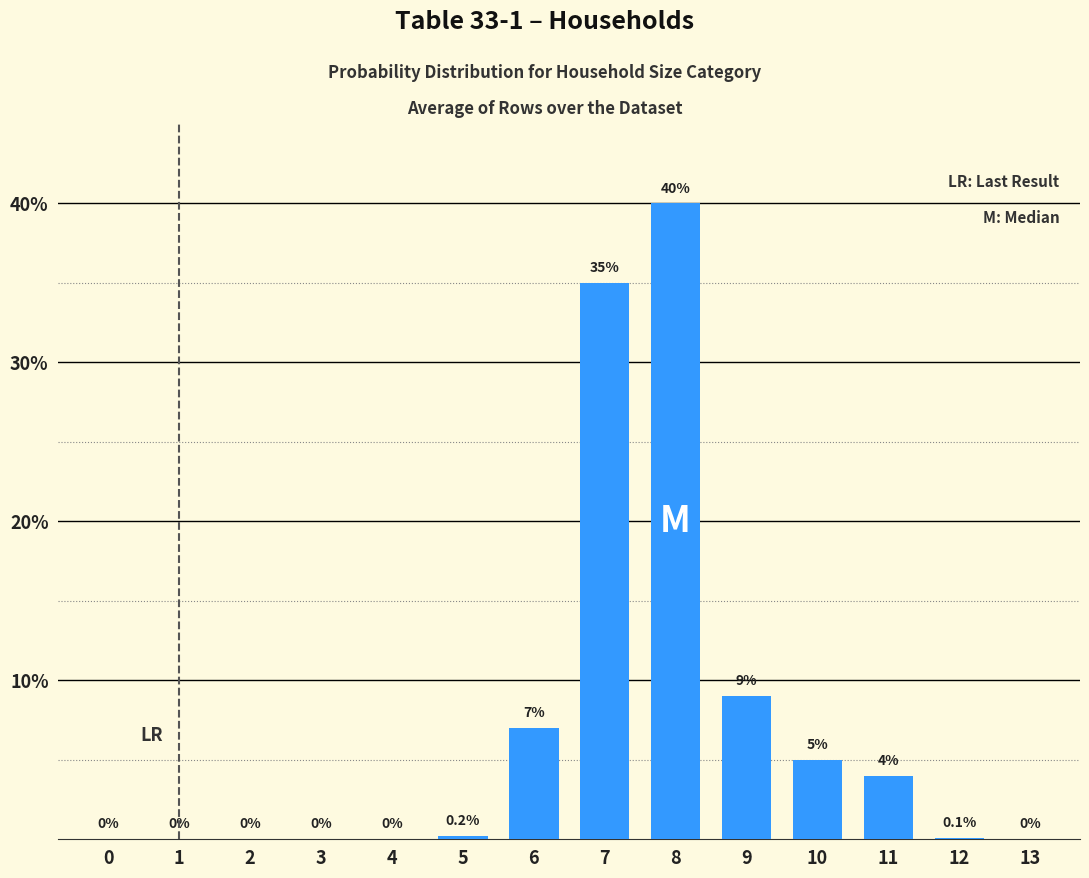

What is the sum of the values at 1 and 6?

7.0